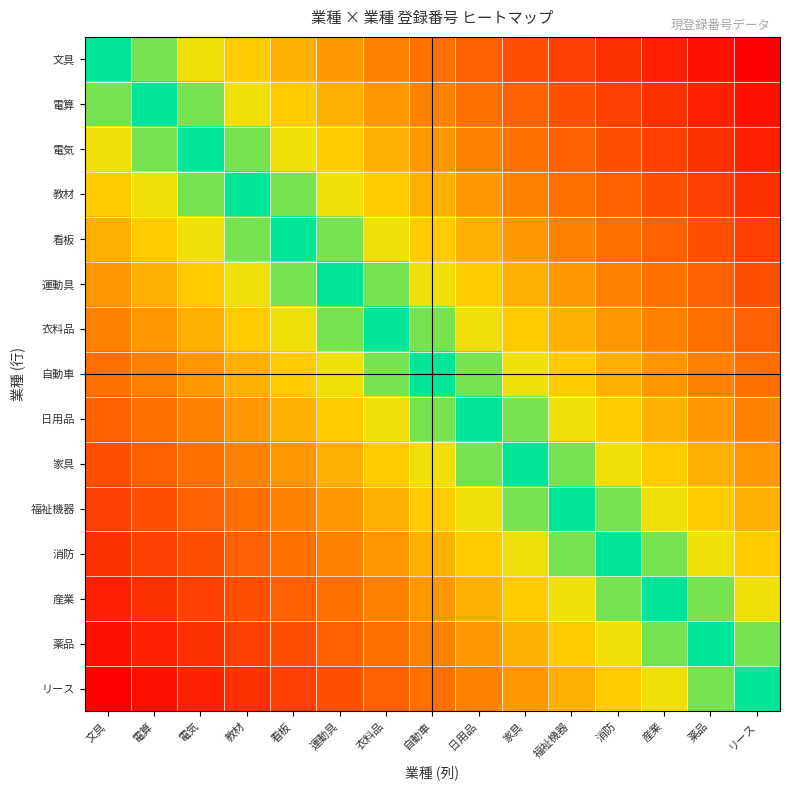

Reading left to right, list all the values displayed in this chart.

文具: 文具=0	電算=1	電気=2	教材=3	看板=4	運動具=5	衣料品=6	自動車=7	日用品=8	家具=9	福祉機器=10	消防=11	産業=12	薬品=13	リース=14
電算: 文具=1	電算=0	電気=1	教材=2	看板=3	運動具=4	衣料品=5	自動車=6	日用品=7	家具=8	福祉機器=9	消防=10	産業=11	薬品=12	リース=13
電気: 文具=2	電算=1	電気=0	教材=1	看板=2	運動具=3	衣料品=4	自動車=5	日用品=6	家具=7	福祉機器=8	消防=9	産業=10	薬品=11	リース=12
教材: 文具=3	電算=2	電気=1	教材=0	看板=1	運動具=2	衣料品=3	自動車=4	日用品=5	家具=6	福祉機器=7	消防=8	産業=9	薬品=10	リース=11
看板: 文具=4	電算=3	電気=2	教材=1	看板=0	運動具=1	衣料品=2	自動車=3	日用品=4	家具=5	福祉機器=6	消防=7	産業=8	薬品=9	リース=10
運動具: 文具=5	電算=4	電気=3	教材=2	看板=1	運動具=0	衣料品=1	自動車=2	日用品=3	家具=4	福祉機器=5	消防=6	産業=7	薬品=8	リース=9
衣料品: 文具=6	電算=5	電気=4	教材=3	看板=2	運動具=1	衣料品=0	自動車=1	日用品=2	家具=3	福祉機器=4	消防=5	産業=6	薬品=7	リース=8
自動車: 文具=7	電算=6	電気=5	教材=4	看板=3	運動具=2	衣料品=1	自動車=0	日用品=1	家具=2	福祉機器=3	消防=4	産業=5	薬品=6	リース=7
日用品: 文具=8	電算=7	電気=6	教材=5	看板=4	運動具=3	衣料品=2	自動車=1	日用品=0	家具=1	福祉機器=2	消防=3	産業=4	薬品=5	リース=6
家具: 文具=9	電算=8	電気=7	教材=6	看板=5	運動具=4	衣料品=3	自動車=2	日用品=1	家具=0	福祉機器=1	消防=2	産業=3	薬品=4	リース=5
福祉機器: 文具=10	電算=9	電気=8	教材=7	看板=6	運動具=5	衣料品=4	自動車=3	日用品=2	家具=1	福祉機器=0	消防=1	産業=2	薬品=3	リース=4
消防: 文具=11	電算=10	電気=9	教材=8	看板=7	運動具=6	衣料品=5	自動車=4	日用品=3	家具=2	福祉機器=1	消防=0	産業=1	薬品=2	リース=3
産業: 文具=12	電算=11	電気=10	教材=9	看板=8	運動具=7	衣料品=6	自動車=5	日用品=4	家具=3	福祉機器=2	消防=1	産業=0	薬品=1	リース=2
薬品: 文具=13	電算=12	電気=11	教材=10	看板=9	運動具=8	衣料品=7	自動車=6	日用品=5	家具=4	福祉機器=3	消防=2	産業=1	薬品=0	リース=1
リース: 文具=14	電算=13	電気=12	教材=11	看板=10	運動具=9	衣料品=8	自動車=7	日用品=6	家具=5	福祉機器=4	消防=3	産業=2	薬品=1	リース=0